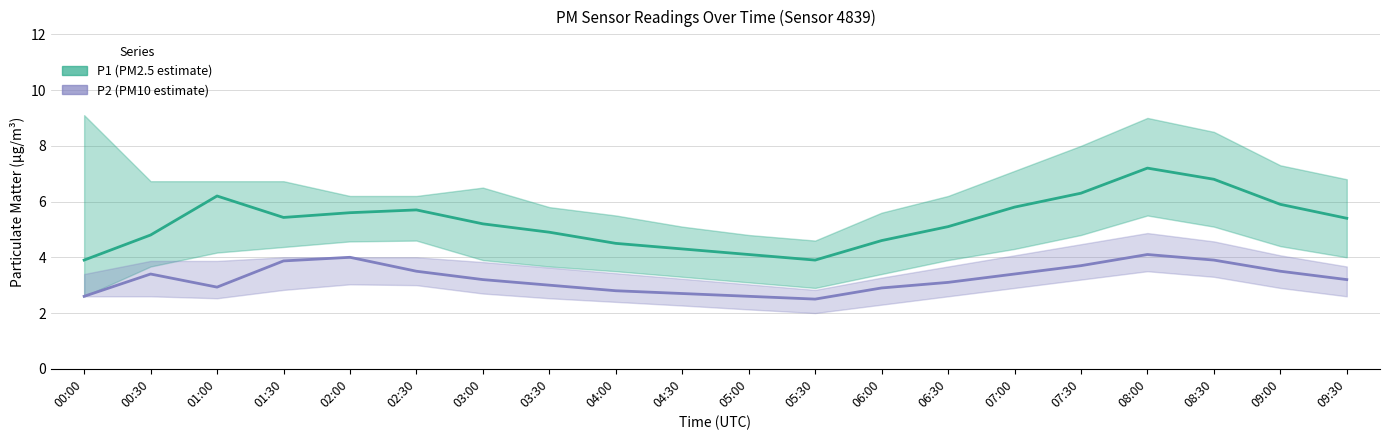

True or false: P1 (PM2.5) and P2 (PM10) cross at least once.

False